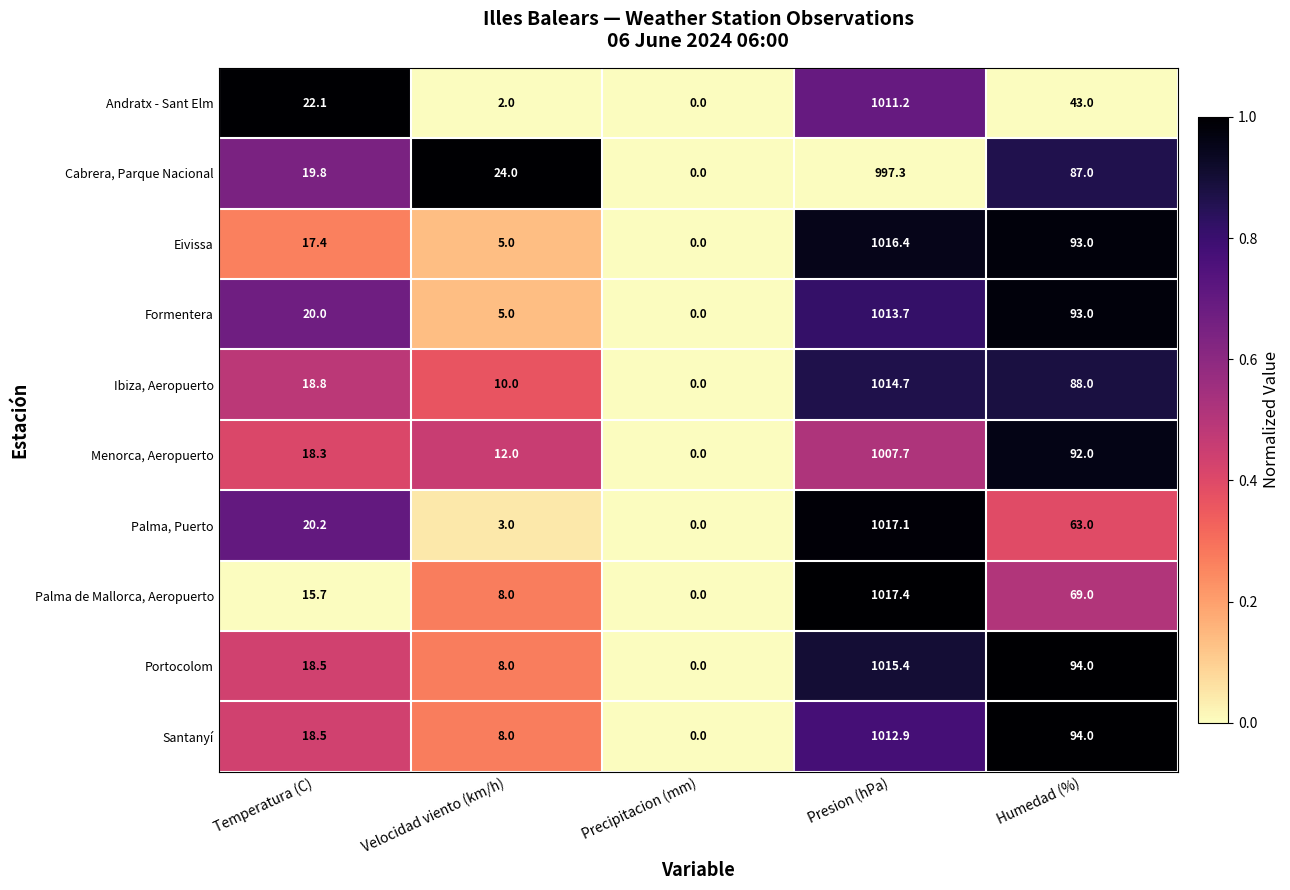

Rank the categories by Portocolom value from highest to lowest.

Presion (hPa), Humedad (%), Temperatura (C), Velocidad viento (km/h), Precipitacion (mm)